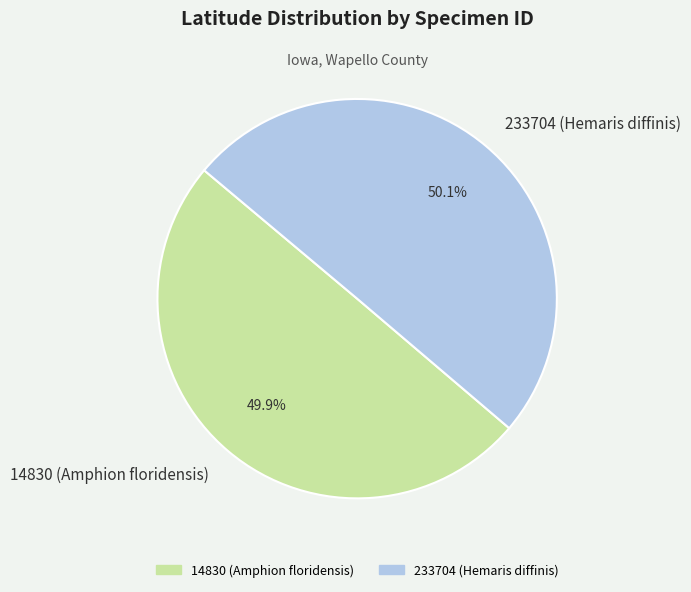

Is it true that 233704 (Hemaris diffinis) is 62% of the pie?

False